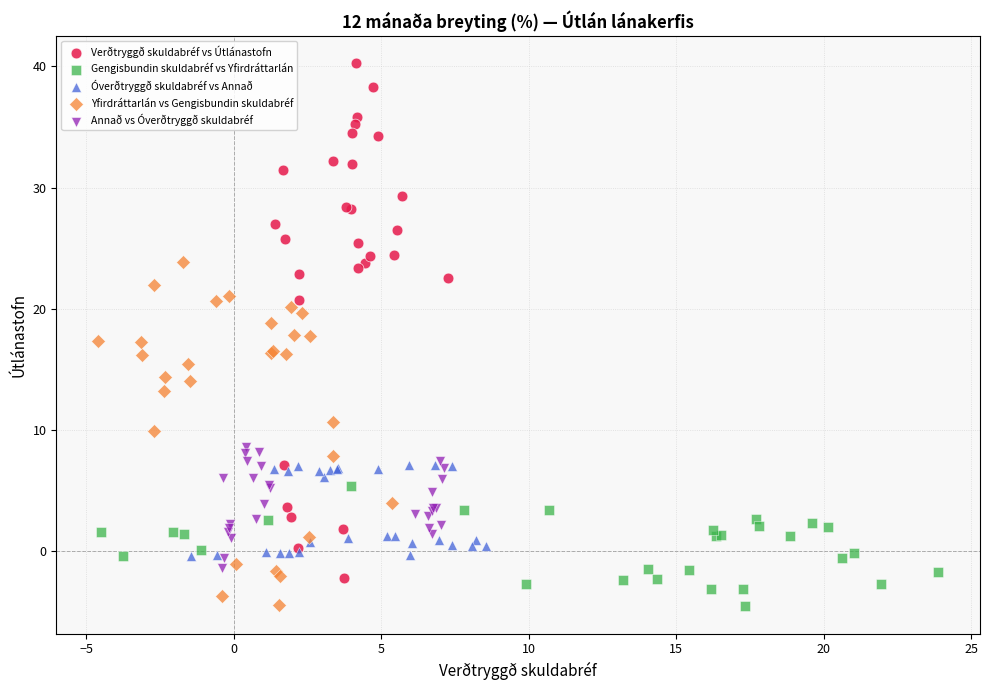

Which series contains the highest Y value?

Verðtryggð skuldabréf vs Útlánastofn